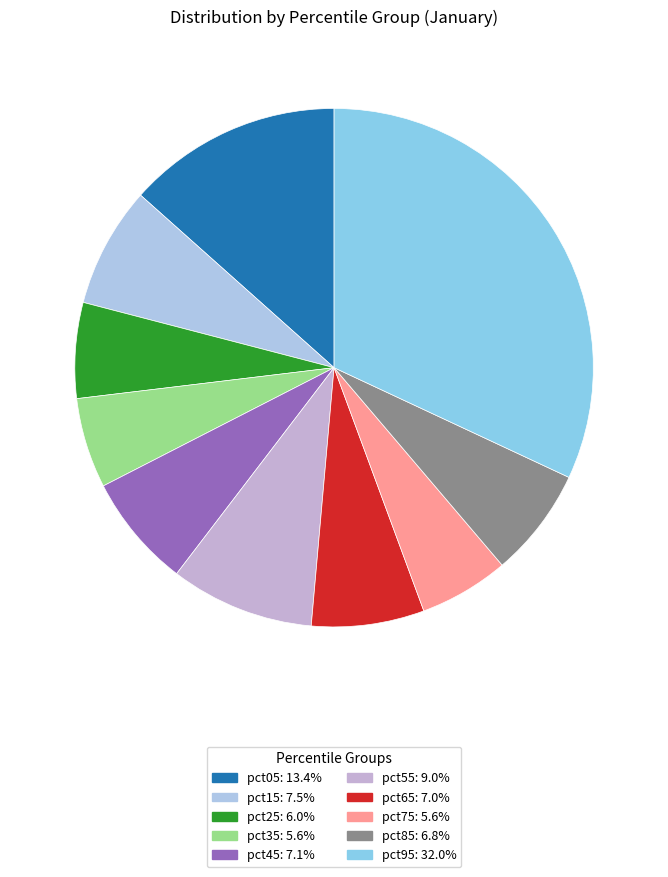

Rank the categories by value from lowest to highest.

pct75, pct35, pct25, pct85, pct65, pct45, pct15, pct55, pct05, pct95